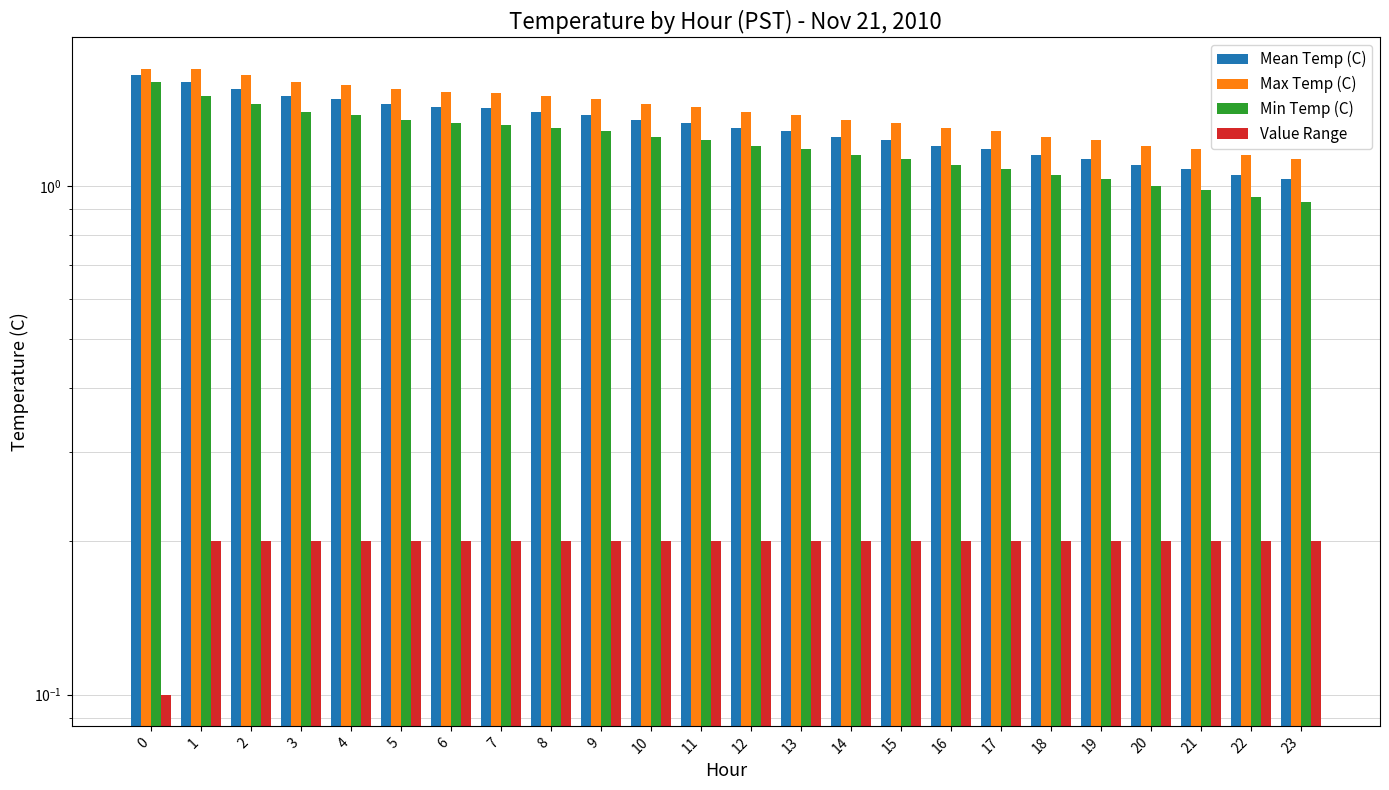

Reading right to left, extract all data points from this chart.

Mean Temp (C): 23=1.0	22=1.1	21=1.1	20=1.1	19=1.1	18=1.1	17=1.2	16=1.2	15=1.2	14=1.2	13=1.3	12=1.3	11=1.3	10=1.4	9=1.4	8=1.4	7=1.4	6=1.4	5=1.4	4=1.5	3=1.5	2=1.6	1=1.6	0=1.6
Max Temp (C): 23=1.1	22=1.1	21=1.2	20=1.2	19=1.2	18=1.2	17=1.3	16=1.3	15=1.3	14=1.4	13=1.4	12=1.4	11=1.4	10=1.4	9=1.5	8=1.5	7=1.5	6=1.5	5=1.6	4=1.6	3=1.6	2=1.6	1=1.7	0=1.7
Min Temp (C): 23=0.9	22=0.9	21=1.0	20=1.0	19=1.0	18=1.1	17=1.1	16=1.1	15=1.1	14=1.1	13=1.2	12=1.2	11=1.2	10=1.2	9=1.3	8=1.3	7=1.3	6=1.3	5=1.4	4=1.4	3=1.4	2=1.4	1=1.5	0=1.6
Value Range: 23=0.2	22=0.2	21=0.2	20=0.2	19=0.2	18=0.2	17=0.2	16=0.2	15=0.2	14=0.2	13=0.2	12=0.2	11=0.2	10=0.2	9=0.2	8=0.2	7=0.2	6=0.2	5=0.2	4=0.2	3=0.2	2=0.2	1=0.2	0=0.1